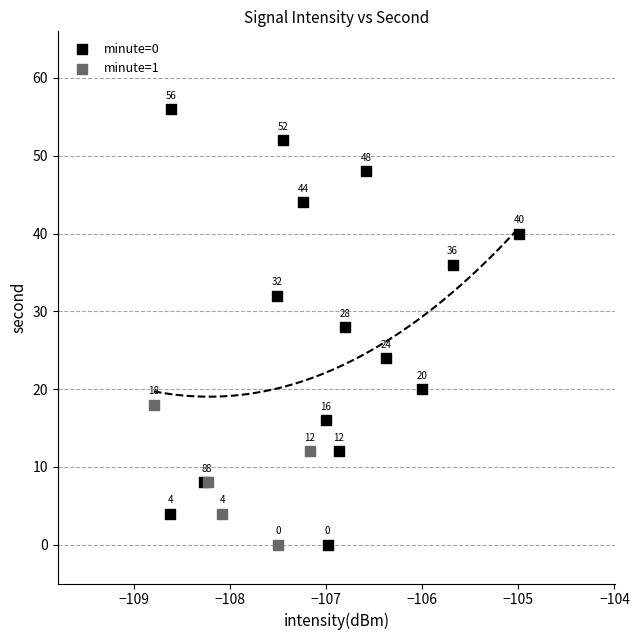

Which series contains the highest Y value?

minute=0